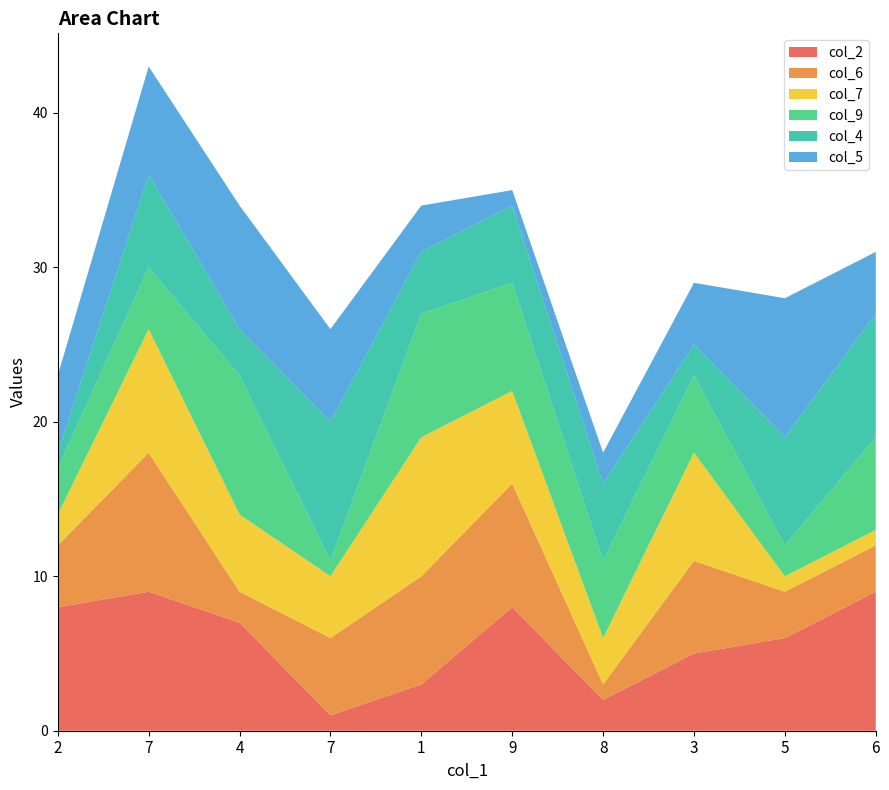

Reading right to left, what are all the values shown in this chart?

col_2: 9	6	5	2	8	3	1	7	9	8
col_6: 3	3	6	1	8	7	5	2	9	4
col_7: 1	1	7	3	6	9	4	5	8	2
col_9: 6	2	5	5	7	8	1	9	4	3
col_4: 8	7	2	5	5	4	9	3	6	1
col_5: 4	9	4	2	1	3	6	8	7	5